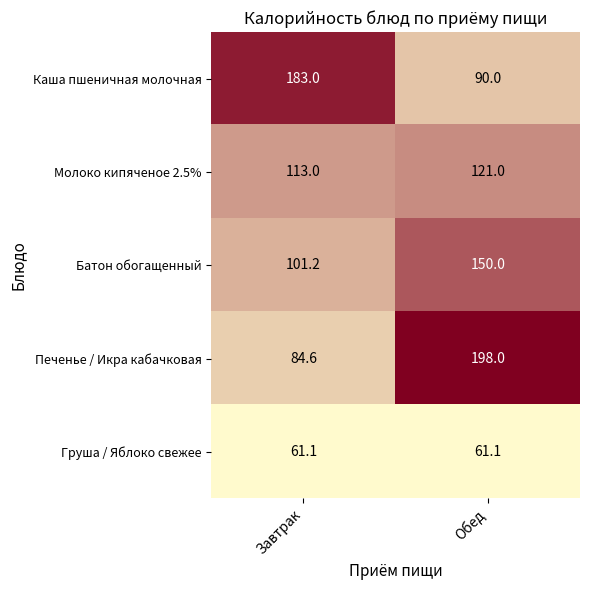

What is the sum of all Печенье / Икра кабачковая values?

282.6